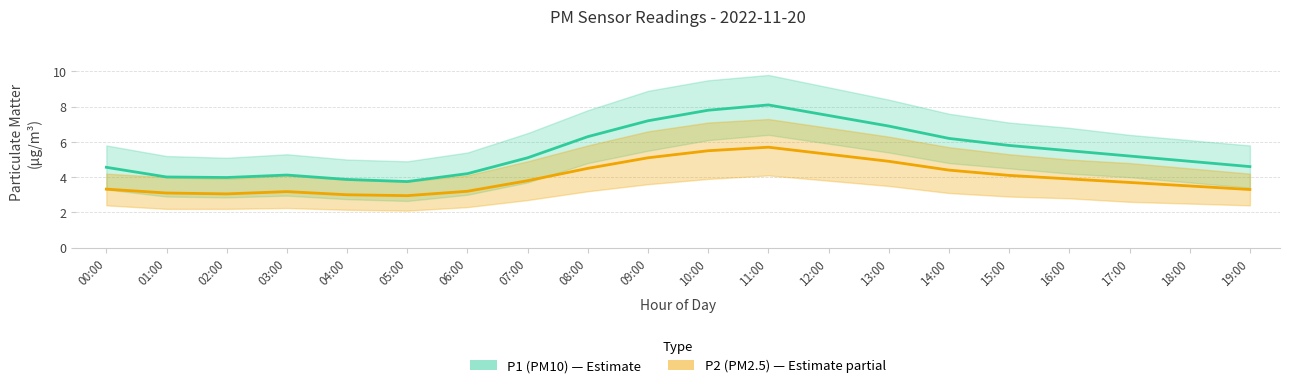

Reading left to right, list all the values displayed in this chart.

P1 (PM10): 00:00=4.6	01:00=4.0	02:00=4.0	03:00=4.1	04:00=3.9	05:00=3.8	06:00=4.2	07:00=5.1	08:00=6.3	09:00=7.2	10:00=7.8	11:00=8.1	12:00=7.5	13:00=6.9	14:00=6.2	15:00=5.8	16:00=5.5	17:00=5.2	18:00=4.9	19:00=4.6
P2 (PM2.5): 00:00=3.3	01:00=3.1	02:00=3.0	03:00=3.2	04:00=3.0	05:00=3.0	06:00=3.2	07:00=3.8	08:00=4.5	09:00=5.1	10:00=5.5	11:00=5.7	12:00=5.3	13:00=4.9	14:00=4.4	15:00=4.1	16:00=3.9	17:00=3.7	18:00=3.5	19:00=3.3